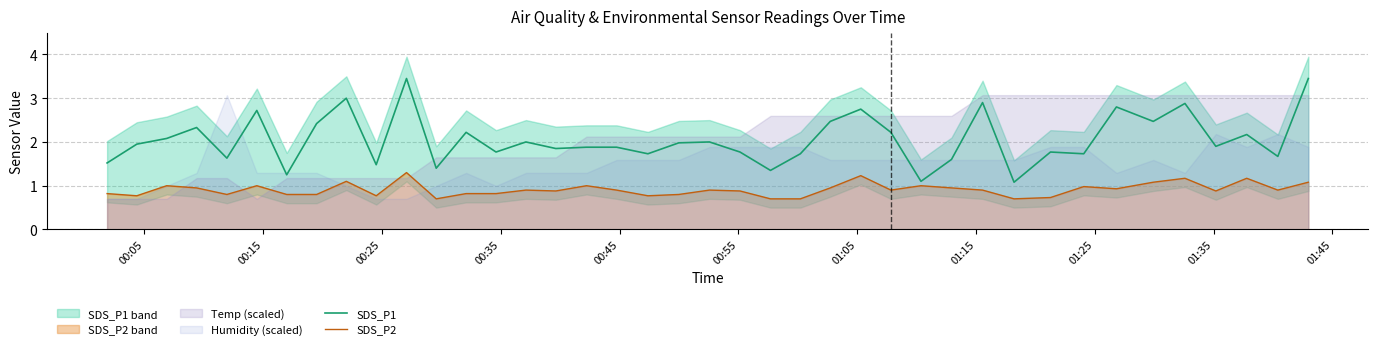

True or false: SDS_P1 and SDS_P2 intersect in this chart.

False